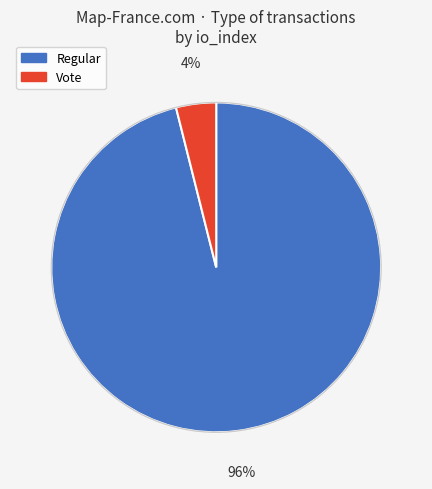

Rank the categories by value from lowest to highest.

Vote, Regular